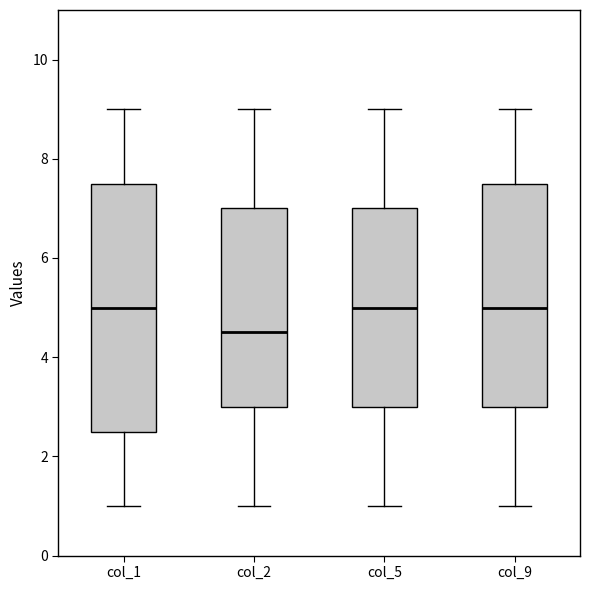

Where does the median line of the box for col_1 sit on the y-axis? The values are not printed on the chart, so give them approximately, as read against the axis.

5.0